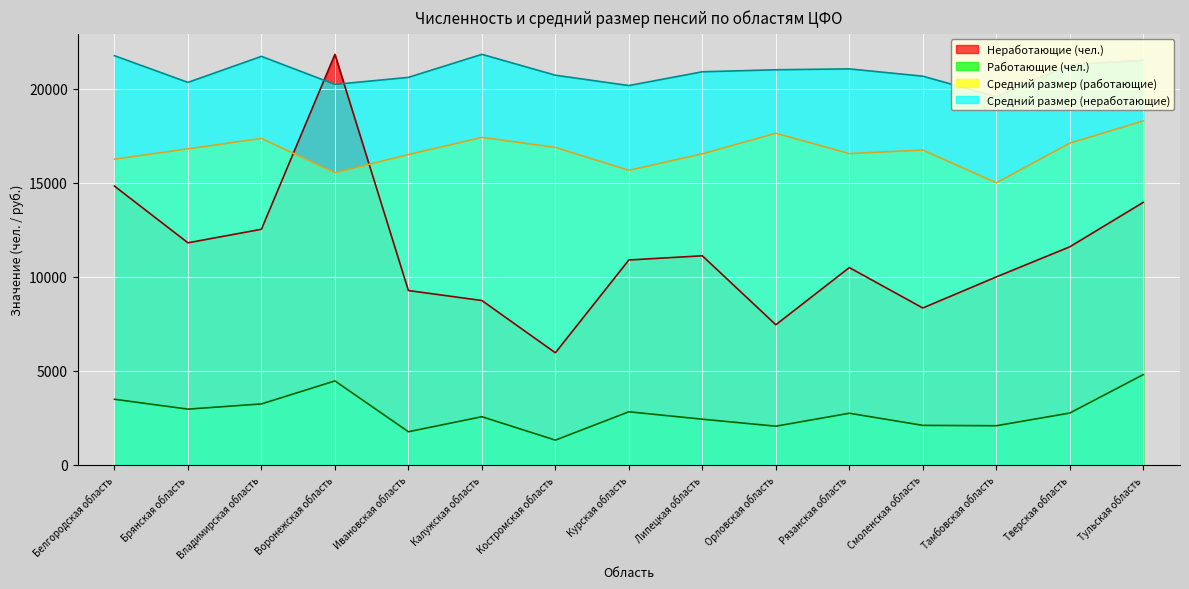

True or false: Работающие and Неработающие intersect in this chart.

False